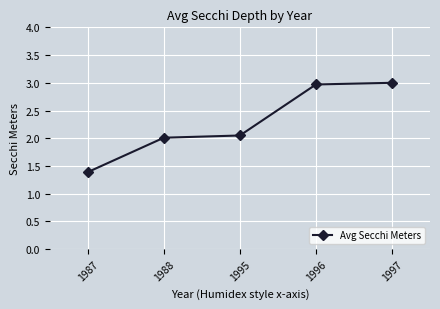

What value does the data have at 1987?

1.4